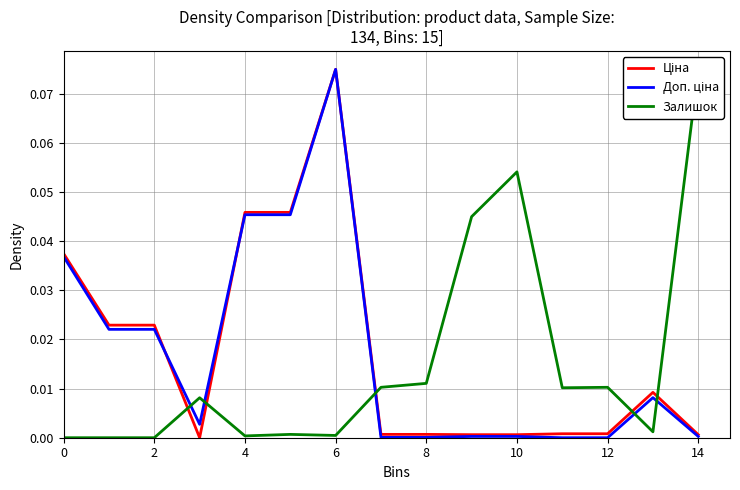

At 10, list the series in order from largest to smallest.

Ціна, Доп. ціна, Залишок